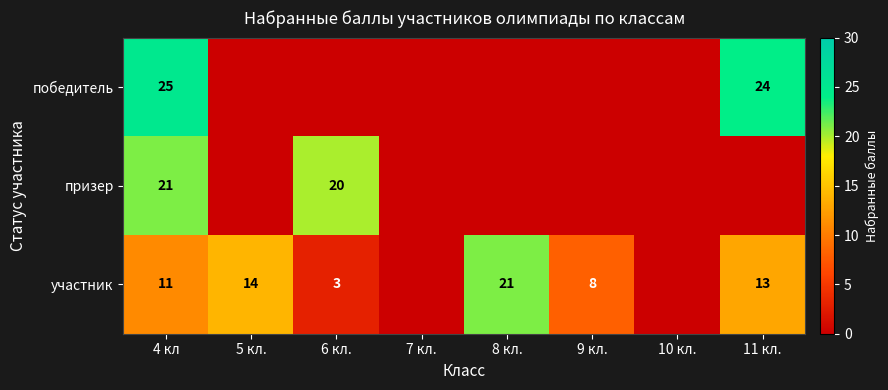

The value of участник at 8 кл. is 21. True or false?

True